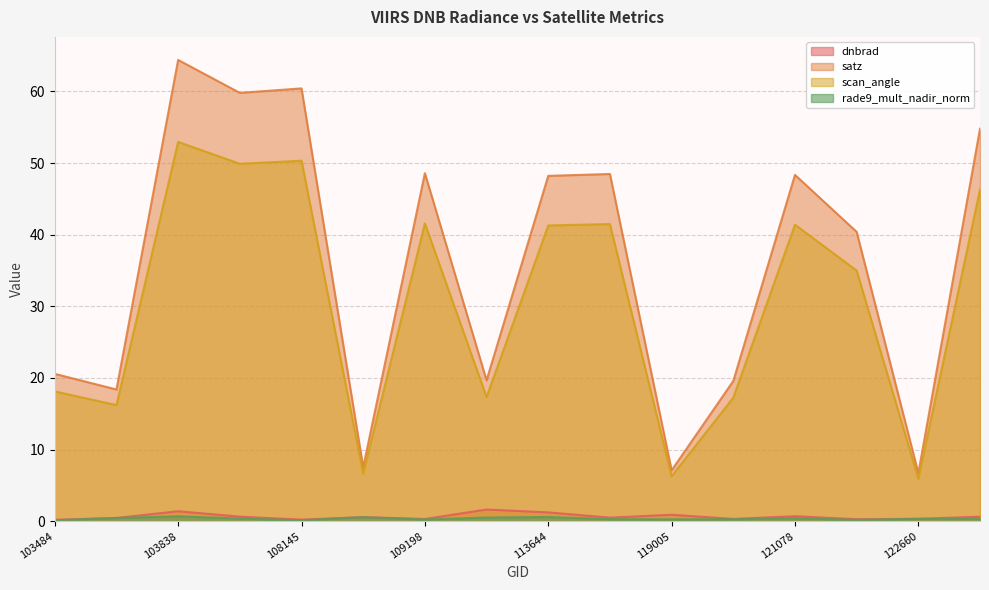

At how many categories does at least one series exceed 25?

9